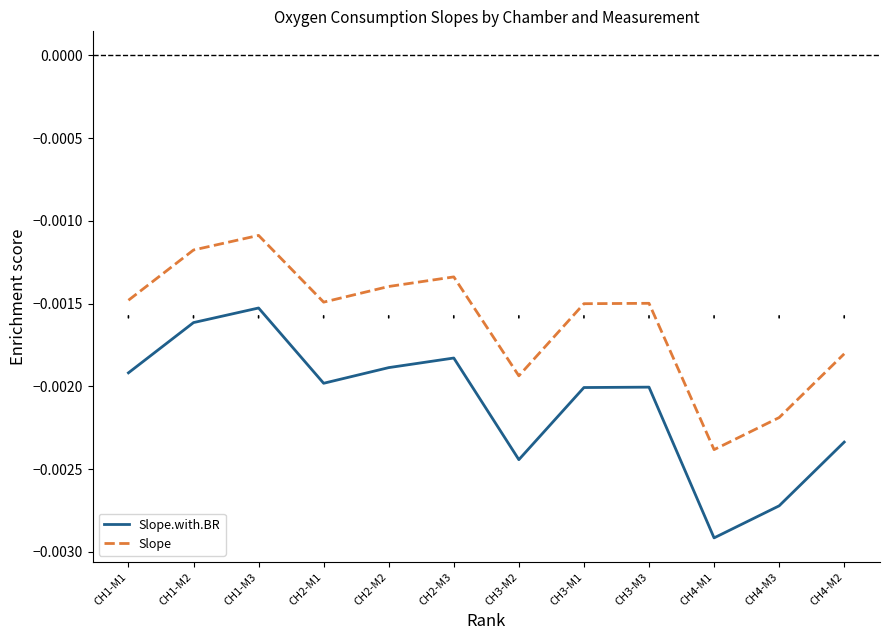

Where is the first local minimum for Slope.with.BR?

CH2-M1